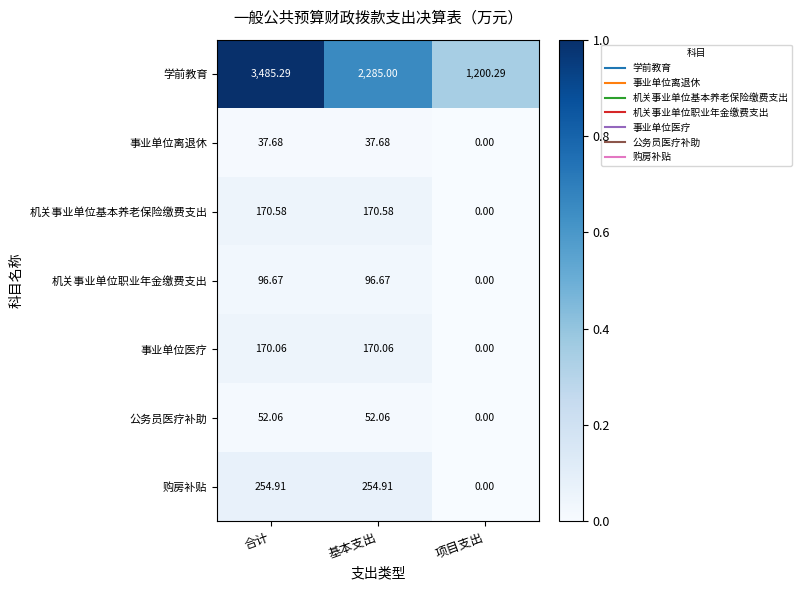

Where does the 机关事业单位基本养老保险缴费支出 series first go above 170?

合计